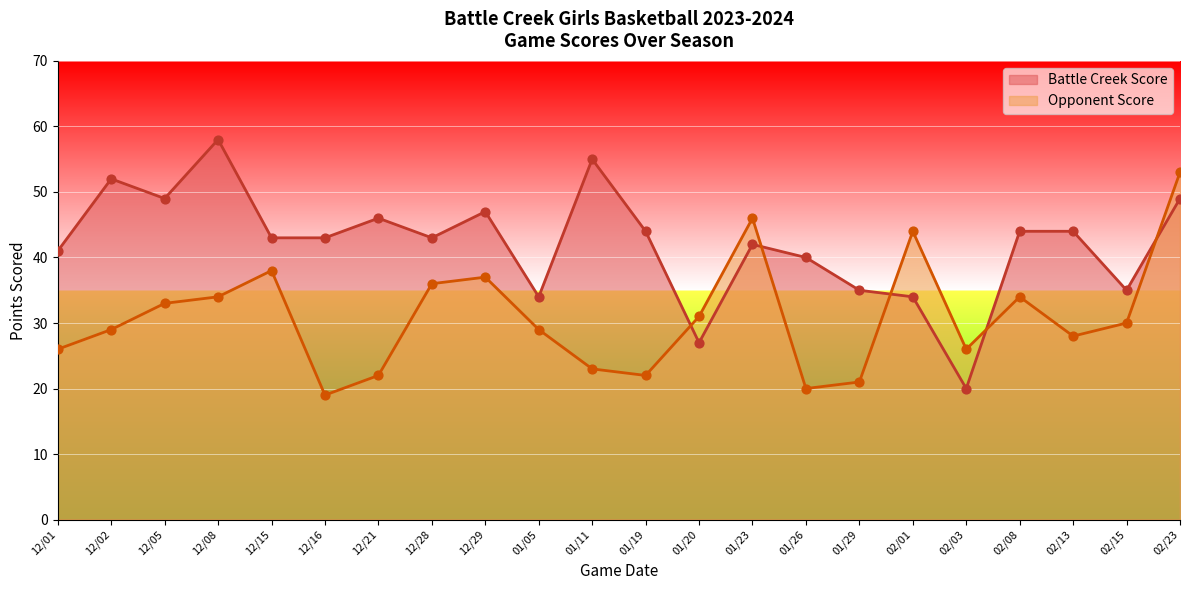

Which series contains the highest Y value?

Battle Creek Score